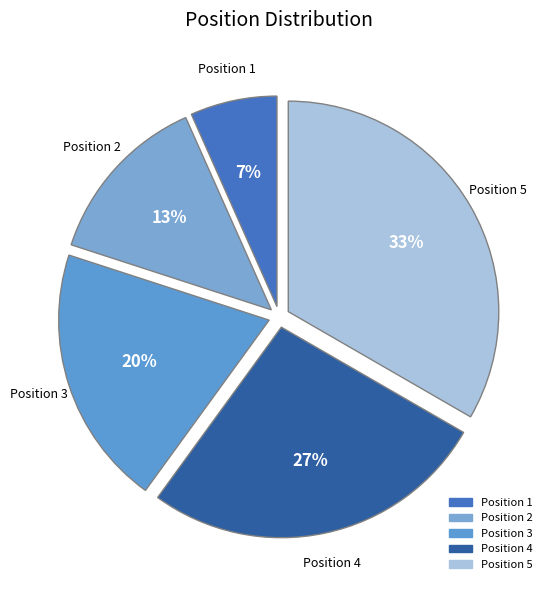

To the nearest percent, what is the average slice percentage?

20%